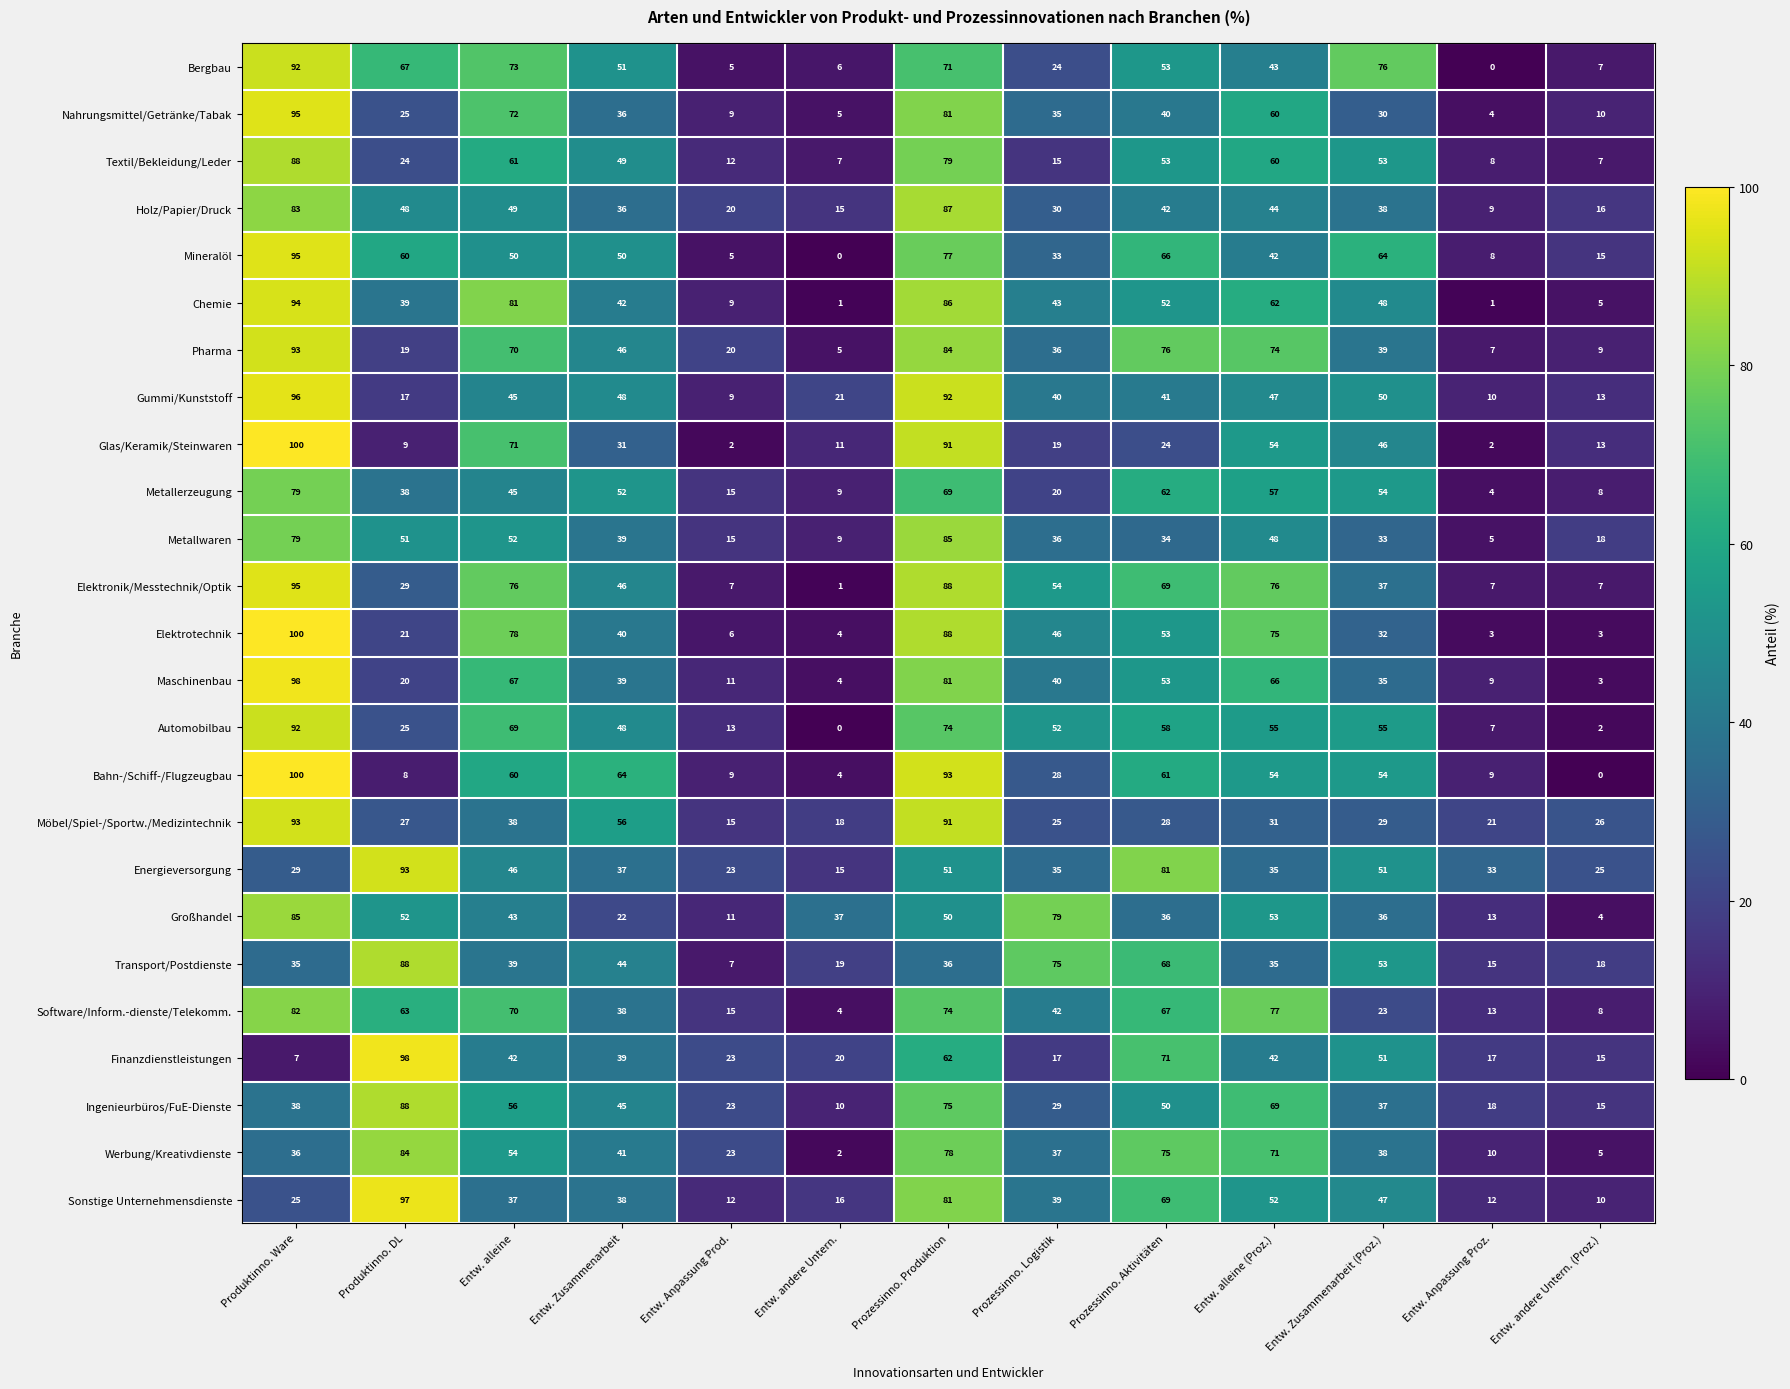

The value of Elektronik/Messtechnik/Optik at Entw. andere Untern. (Proz.) is 7. True or false?

True